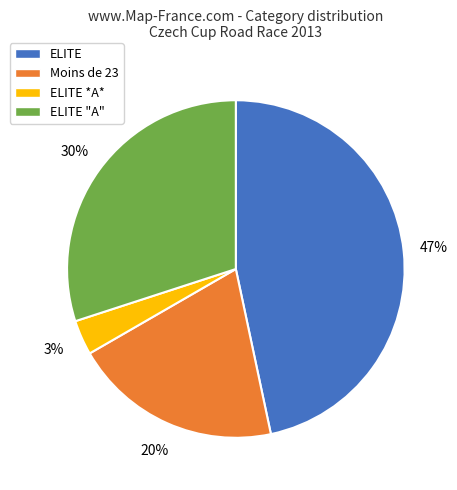

Count the number of slices in the pie.

4